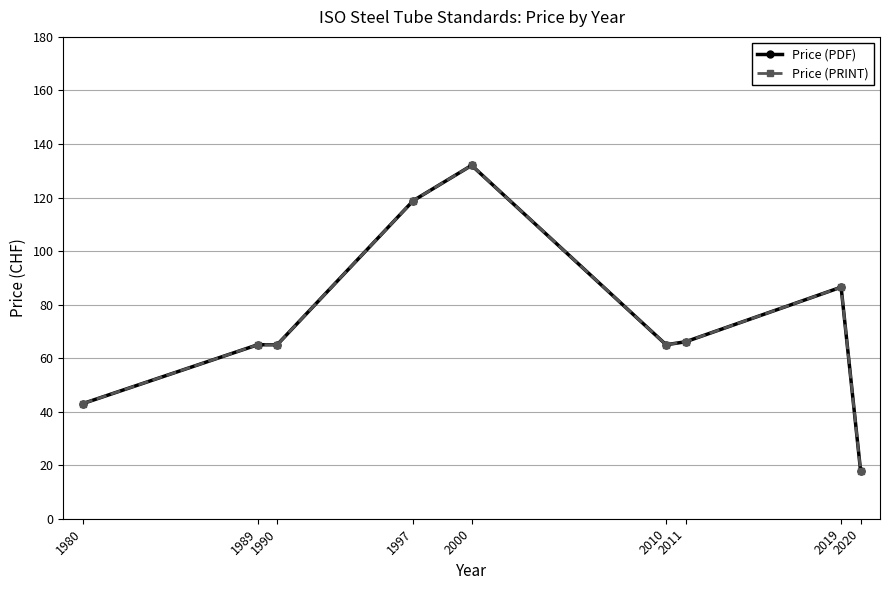

What is the difference between the maximum and minimum values in the Price (PDF) series?

114.0